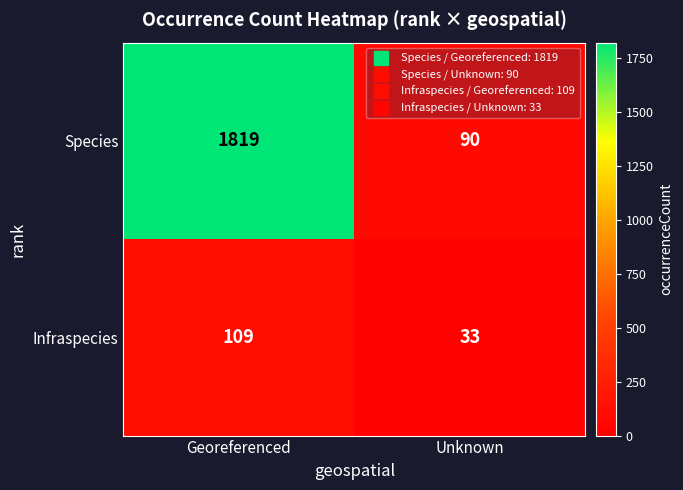

Which series has the widest spread of values?

Species